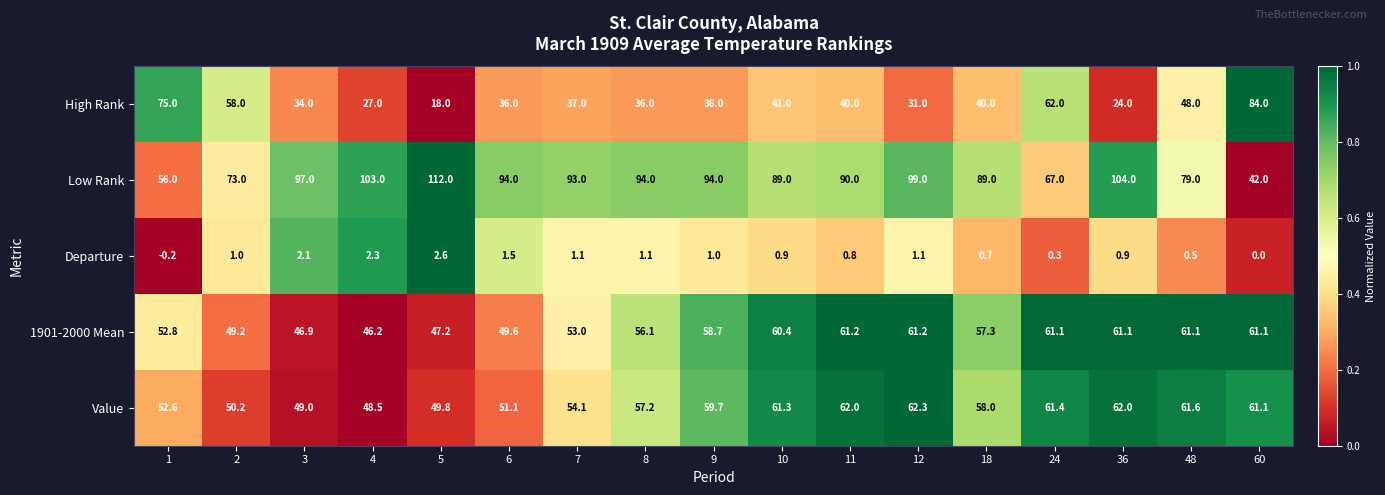

Rank the series by their maximum value, from lowest to highest.

Departure, 1901-2000 Mean, Value, High Rank, Low Rank